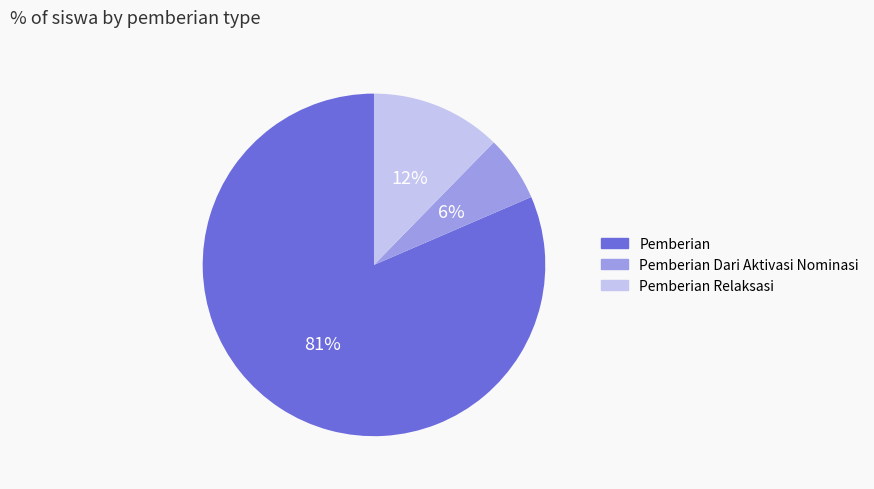

Between Pemberian Relaksasi and Pemberian Dari Aktivasi Nominasi, which is larger?

Pemberian Relaksasi